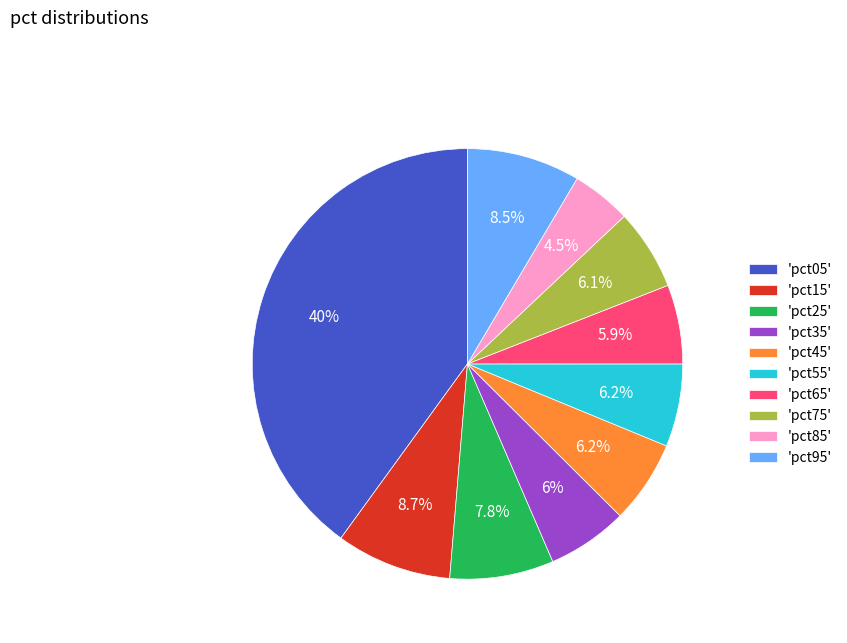

How many segments does this pie chart have?

10